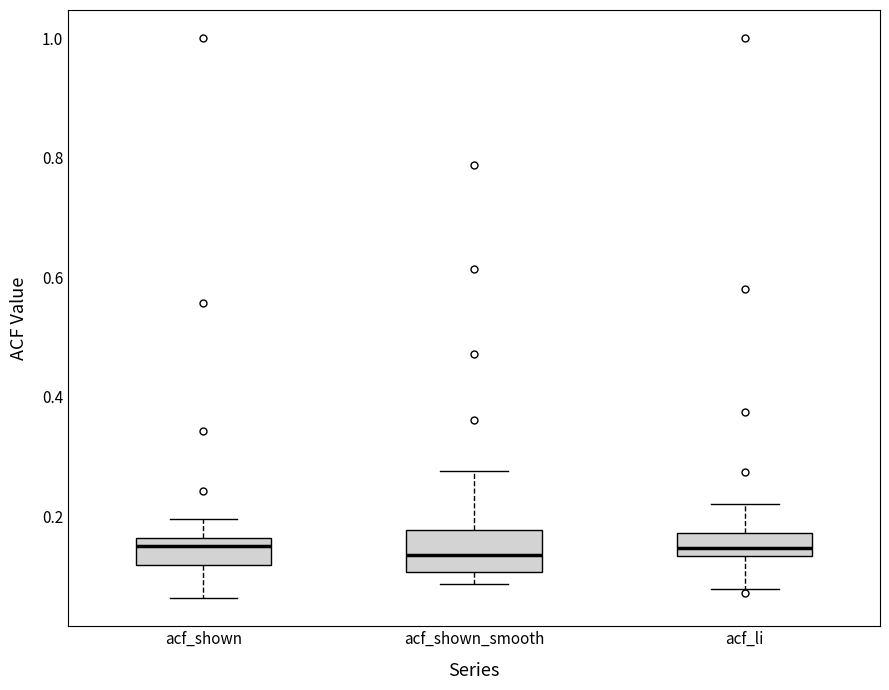

Reading left to right, read every box against the y-axis: the position of its median line, the range the box covers, and the ends of its whiskers. The values are not printed on the chart, so give them approximately, as read against the axis.

acf_shown: median 0.16 (just below the box's upper edge), box 0.12 to 0.16, whiskers 0.06 to 0.20
acf_shown_smooth: median 0.14, box 0.10 to 0.18, whiskers 0.08 to 0.28
acf_li: median 0.14 (just above the box's lower edge), box 0.14 to 0.18, whiskers 0.08 to 0.22